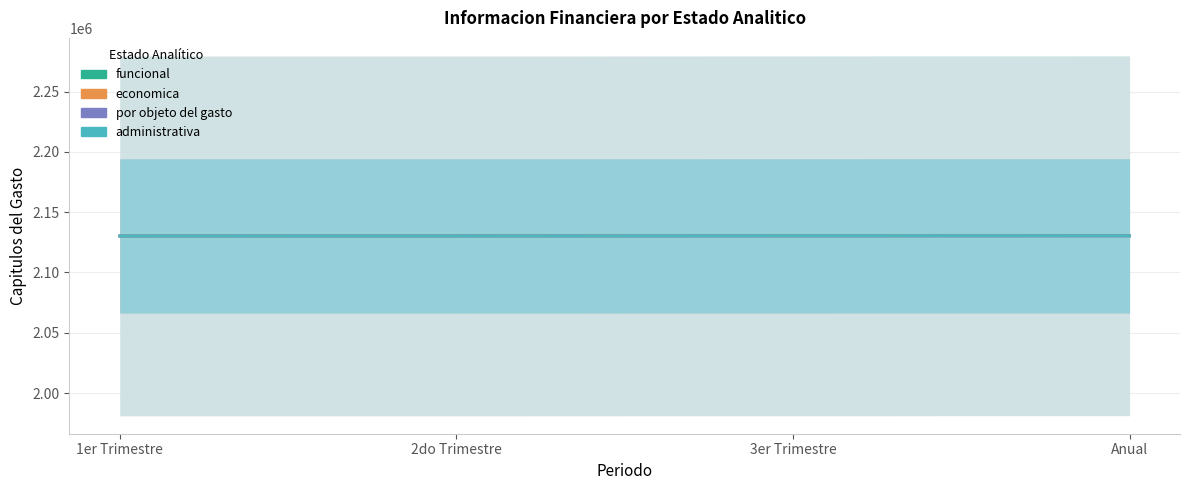

Reading left to right, list all the values displayed in this chart.

funcional: 2130290	2130308	2130428	2130564
economica: 2130296	2130328	2130339	2130382
por objeto del gasto: 2130303	2130319	2130344	2130362
administrativa: 2130313	2130322	2130373	2130404